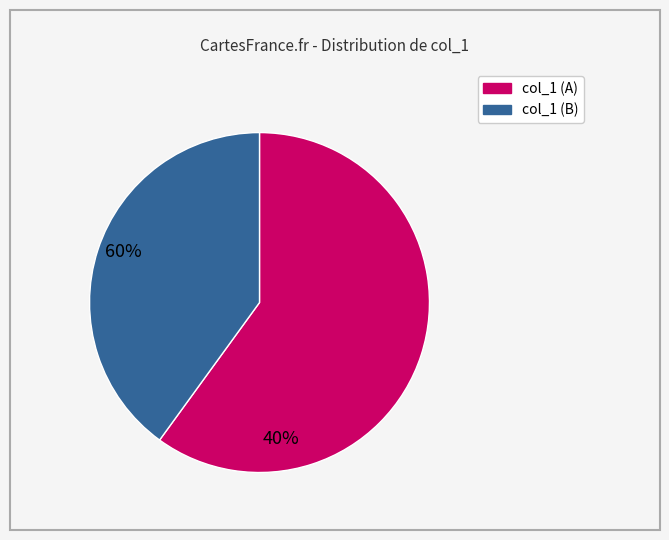

Is there a majority slice in this chart?

Yes